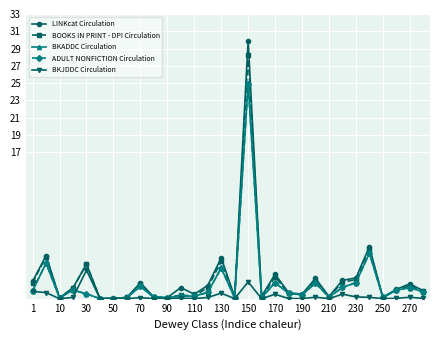

Reading right to left, extract all data points from this chart.

LINKcat Circulation: 0.9	1.7	1.1	0.1	6.0	2.4	2.1	0.2	2.4	0.5	0.7	2.8	0.3	29.9	0.2	4.7	1.5	0.5	1.3	0.1	0.2	1.9	0.1	0.0	0.0	4.0	1.3	0.1	5.0	2.0
BOOKS IN PRINT - DPI Circulation: 0.8	1.5	1.0	0.1	5.8	2.2	1.9	0.2	2.0	0.5	0.6	2.5	0.1	28.2	0.1	4.3	1.3	0.3	0.4	0.1	0.2	1.6	0.1	0.0	0.0	4.0	1.2	0.1	4.9	1.9
BKADDC Circulation: 0.8	1.3	1.0	0.1	5.3	1.9	1.3	0.2	1.8	0.5	0.6	1.9	0.1	24.9	0.1	3.6	0.7	0.3	0.3	0.1	0.1	1.4	0.1	0.0	0.0	0.6	1.0	0.1	4.1	0.9
ADULT NONFICTION Circulation: 0.8	1.3	1.0	0.1	5.3	1.9	1.3	0.2	1.8	0.5	0.6	1.9	0.1	24.9	0.1	3.6	0.7	0.3	0.3	0.1	0.1	1.4	0.1	0.0	0.0	0.6	1.0	0.1	4.1	0.9
BKJDDC Circulation: 0.0	0.2	0.0	0.0	0.1	0.2	0.5	0.0	0.2	0.0	0.0	0.5	0.0	1.9	0.0	0.6	0.1	0.0	0.1	0.0	0.0	0.1	0.0	0.0	0.0	3.3	0.1	0.0	0.7	0.8